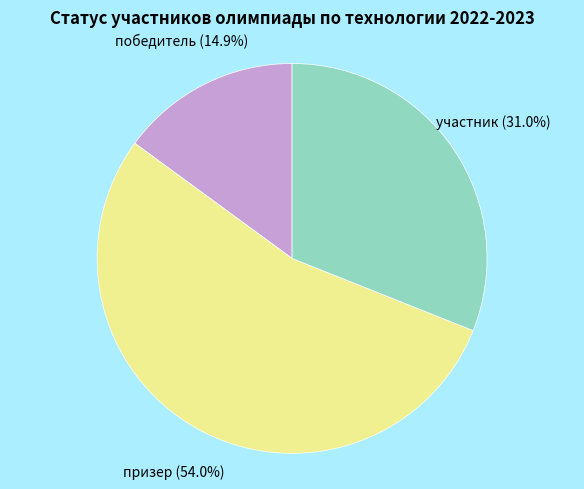

Combined, what portion of the pie is призер and победитель?

69.0%